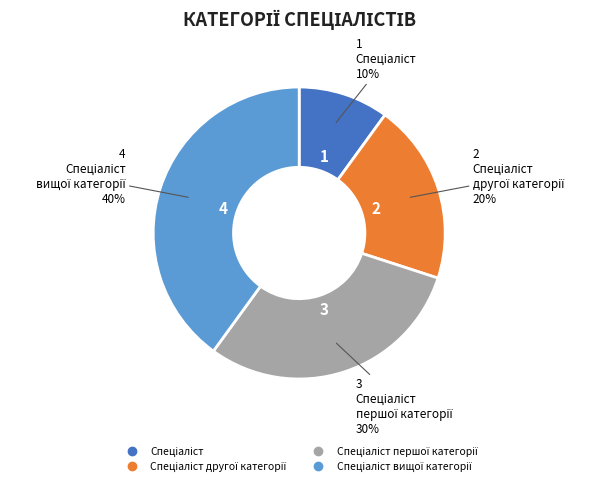

Is there any slice that represents more than half of the pie?

No